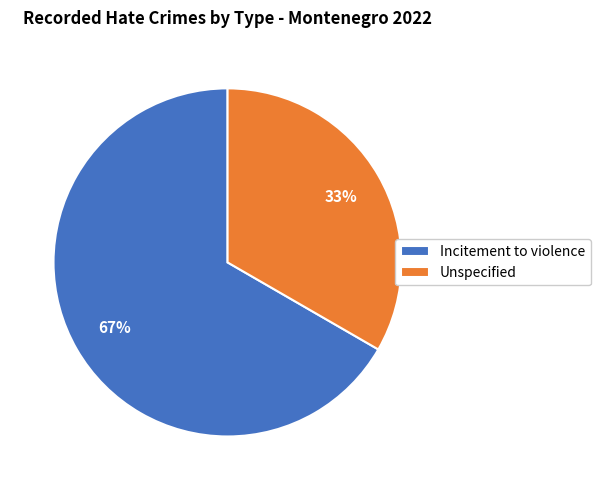

To the nearest percent, what is the average slice percentage?

50%